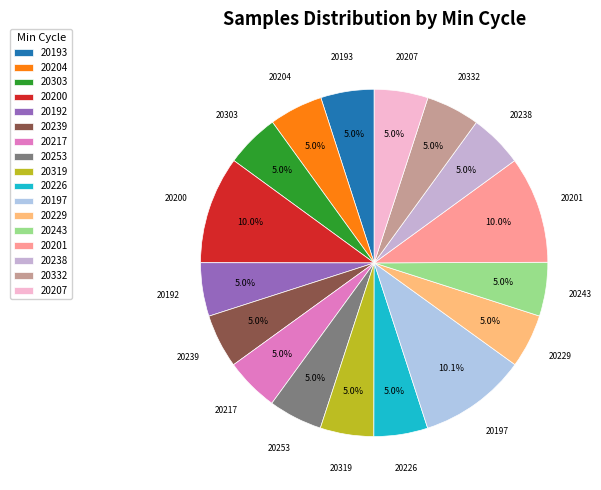

Do 20217 and 20238 together represent more than half of the pie?

No